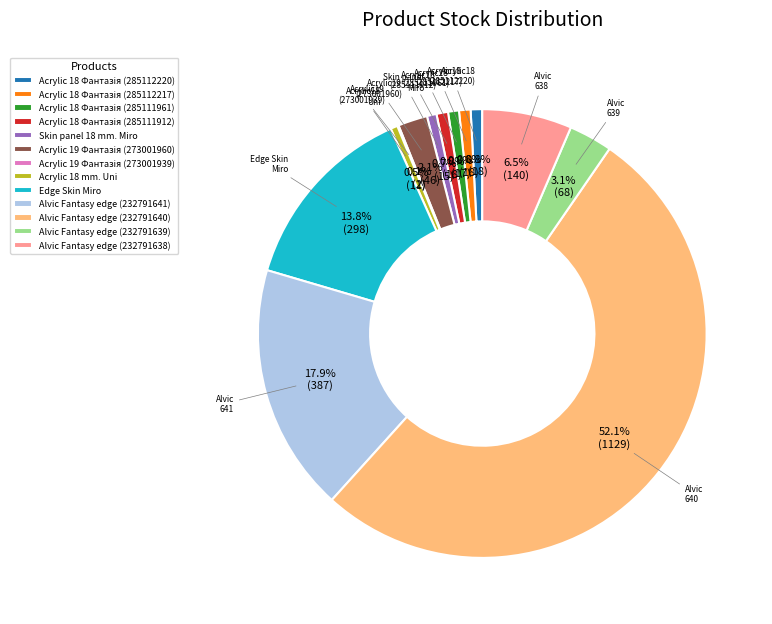

What percentage is NOT represented by Acrylic 18 mm. Uni?

99.5%